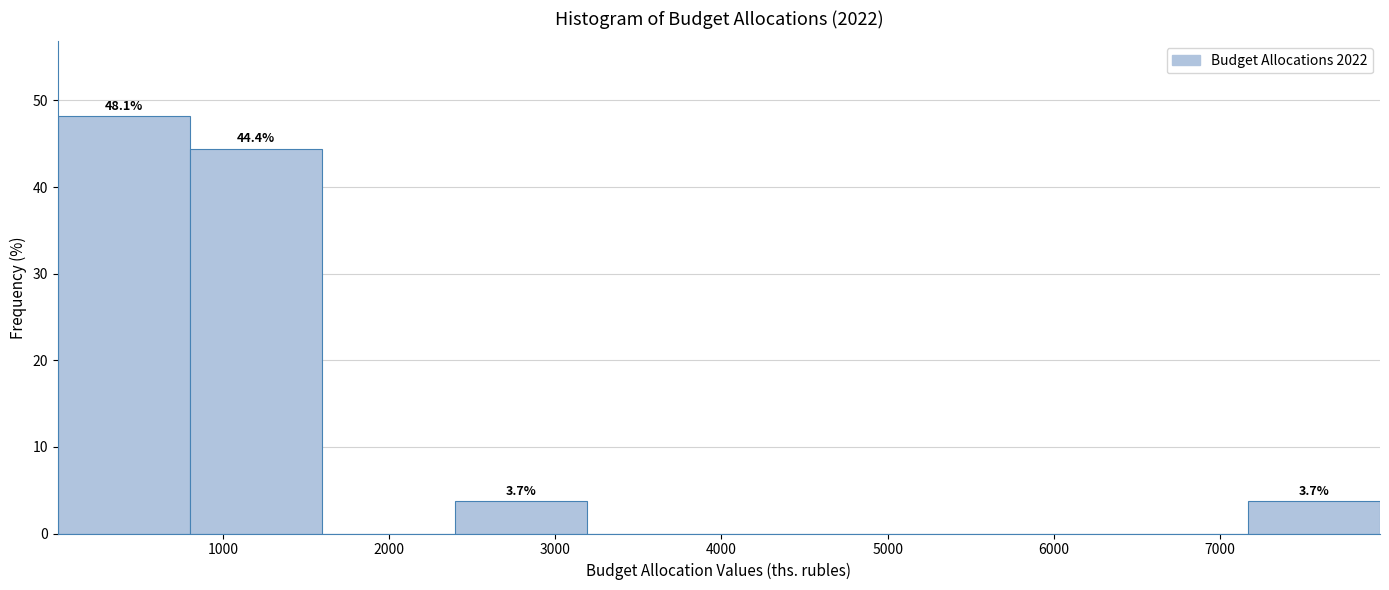

Over which range of the x-axis is the bar tallest?

0 to 800